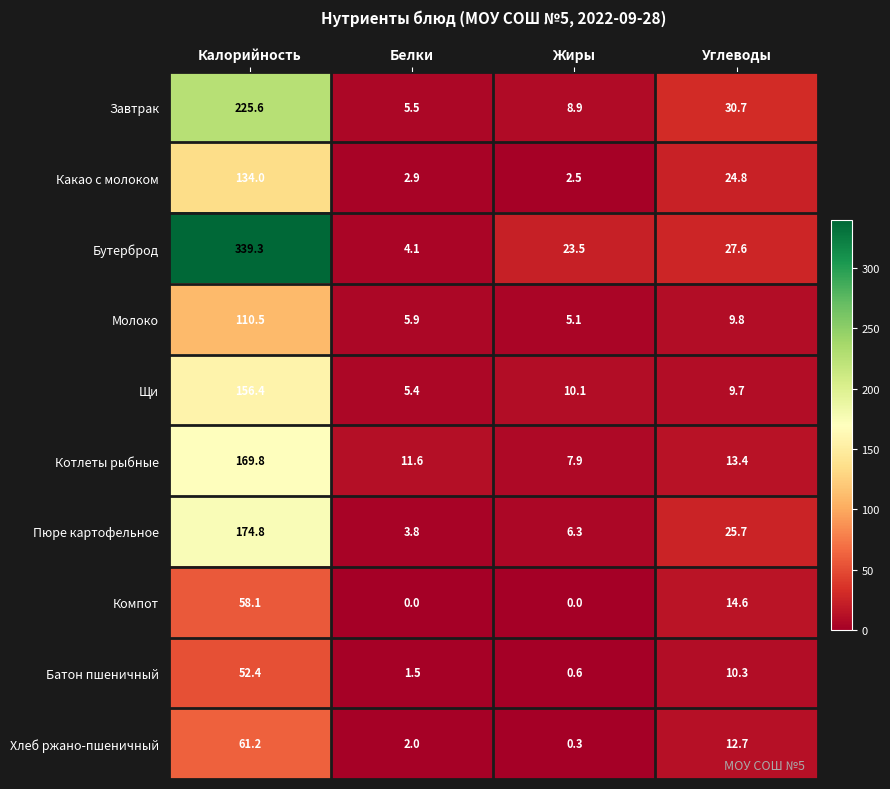

The Молоко series shows 16.2 at Углеводы. True or false?

False